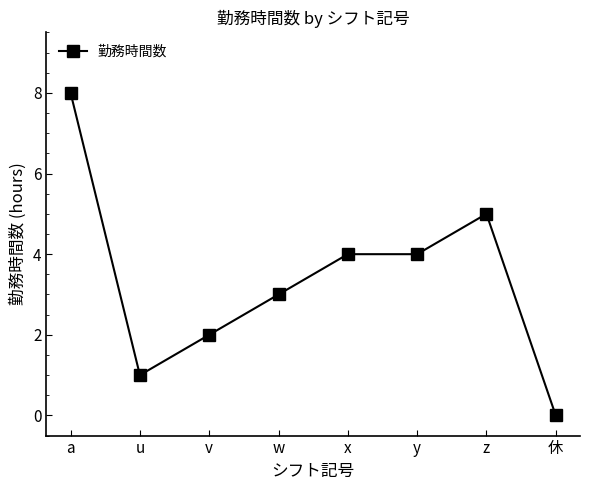

True or false: the data has more than 0 interior local peaks.

True